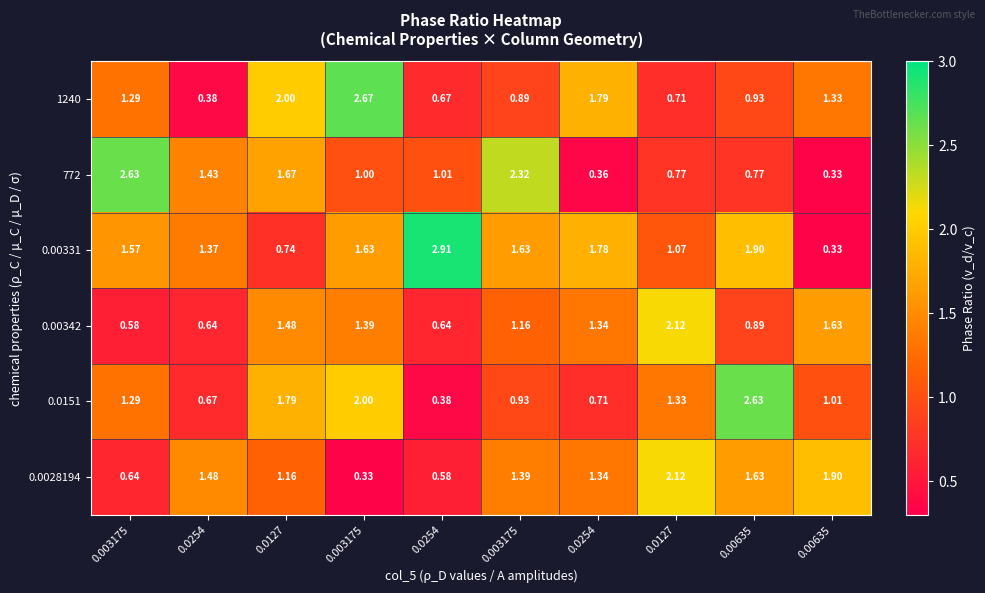

Which series has the largest range (max minus min)?

0.00331